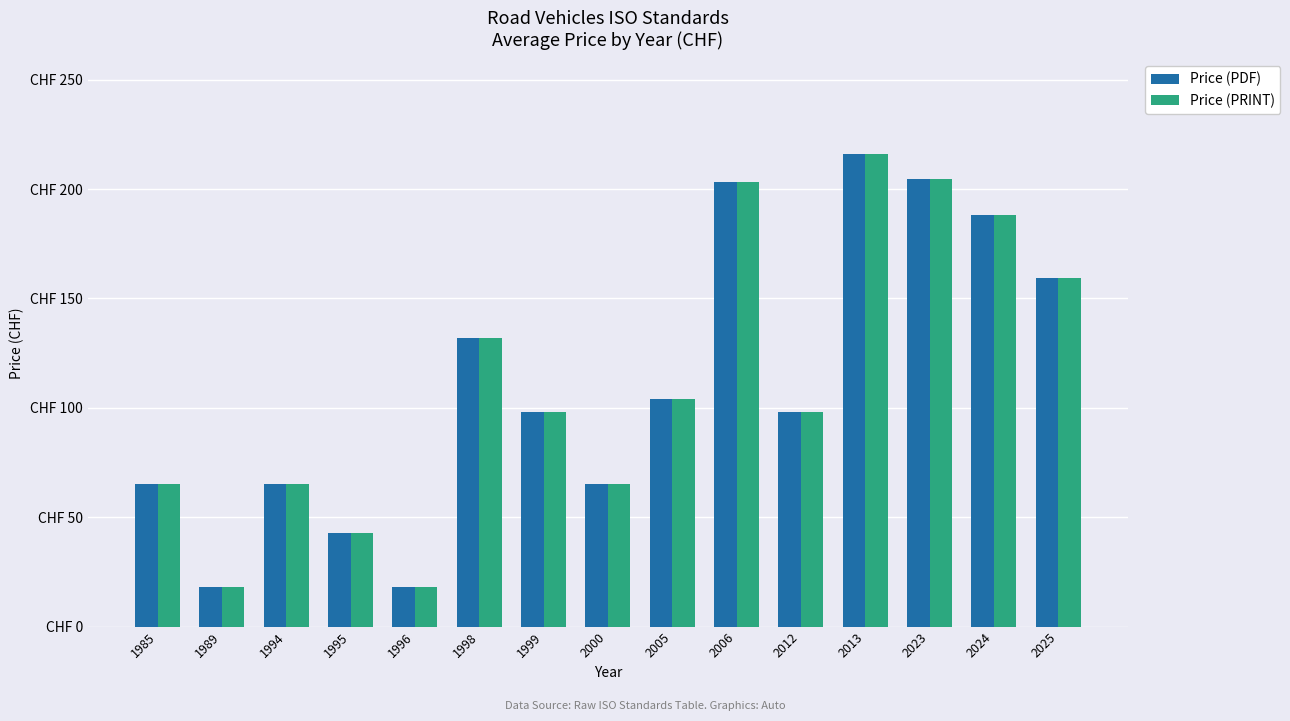

What are all the series names shown in the legend?

Price (PDF), Price (PRINT)